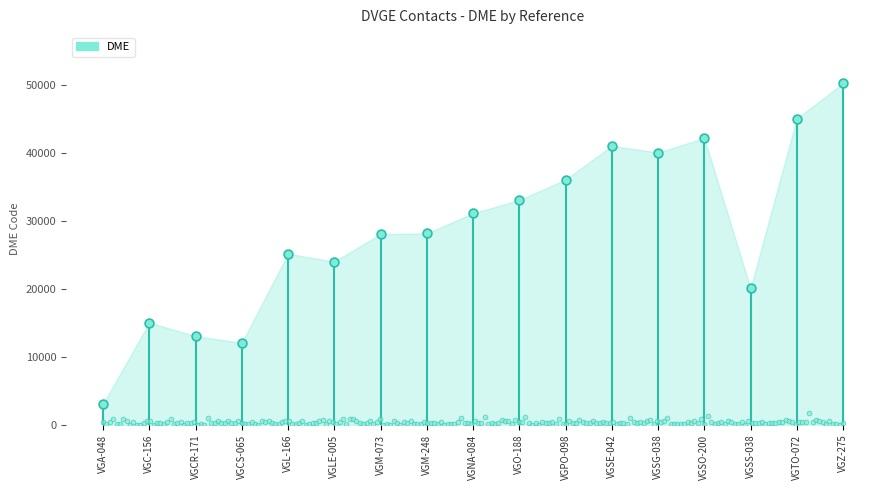

What is the ratio of the value at VGTO-072 to the value at VGSE-042?

1.1